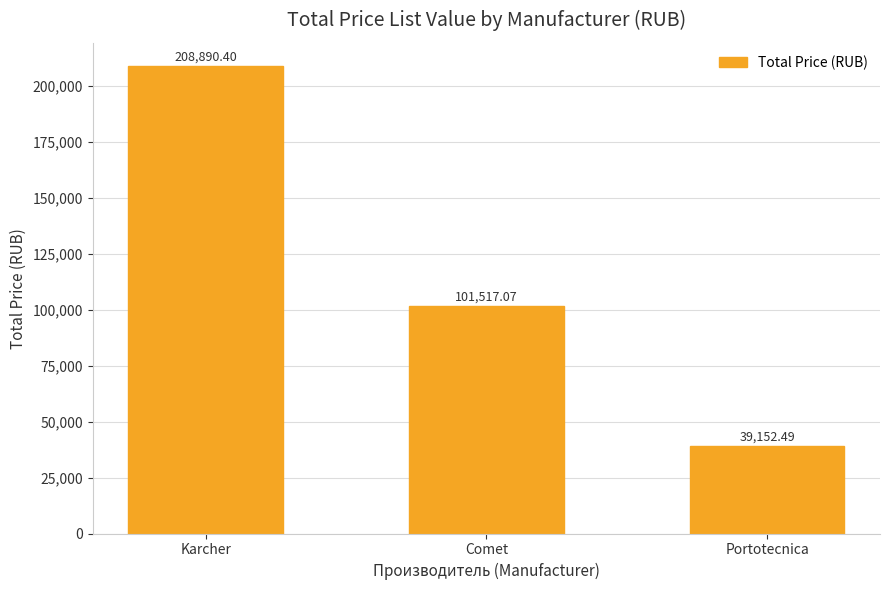

The chart shows a value of 54230.1 at Portotecnica. True or false?

False